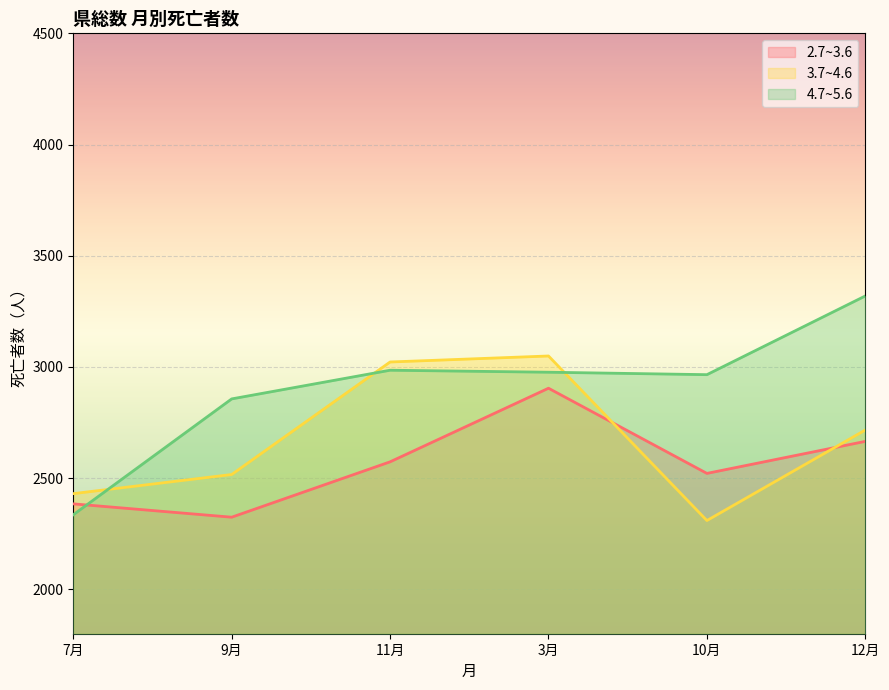

The 4.7~5.6 series shows 2976 at 3月. True or false?

True